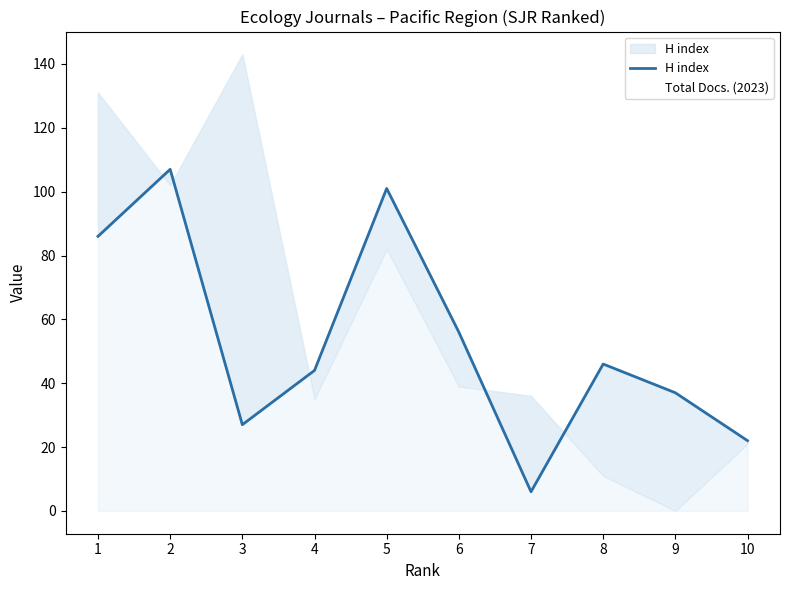

Reading left to right, list all the values displayed in this chart.

H index: 1=86	2=107	3=27	4=44	5=101	6=56	7=6	8=46	9=37	10=22
Total Docs. (2023): 1=131	2=102	3=143	4=35	5=82	6=39	7=36	8=11	9=0	10=21